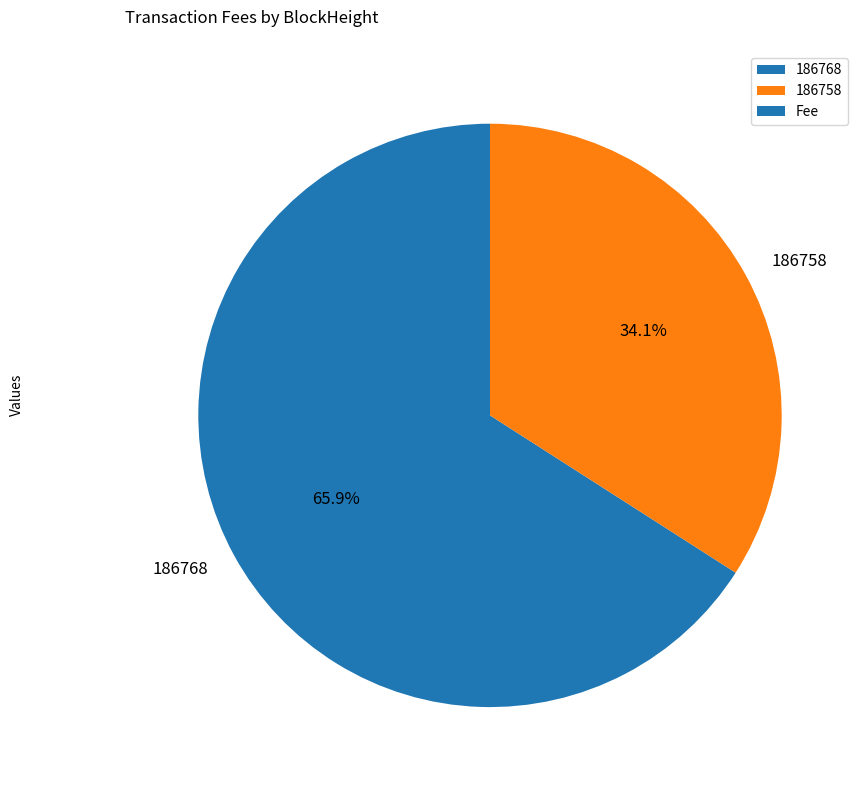

To the nearest percent, what percentage of the pie is 186758?

34%